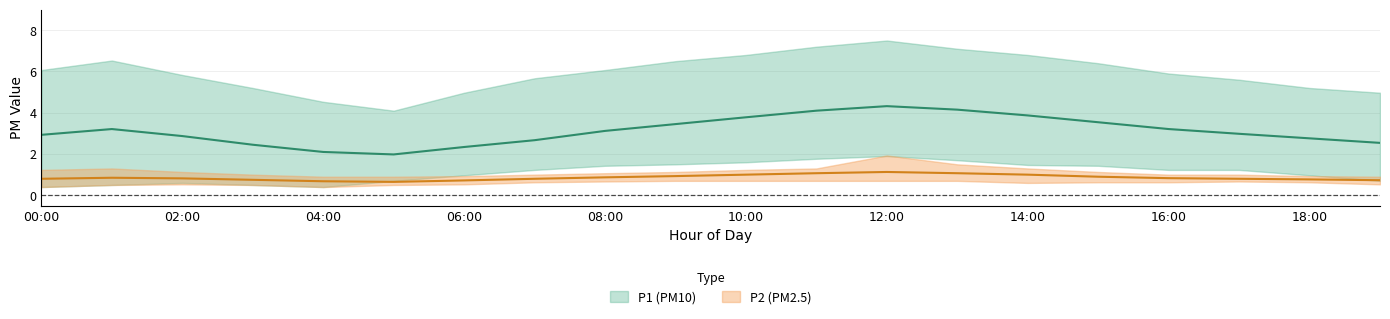

At how many categories does at least one series exceed 2?

20